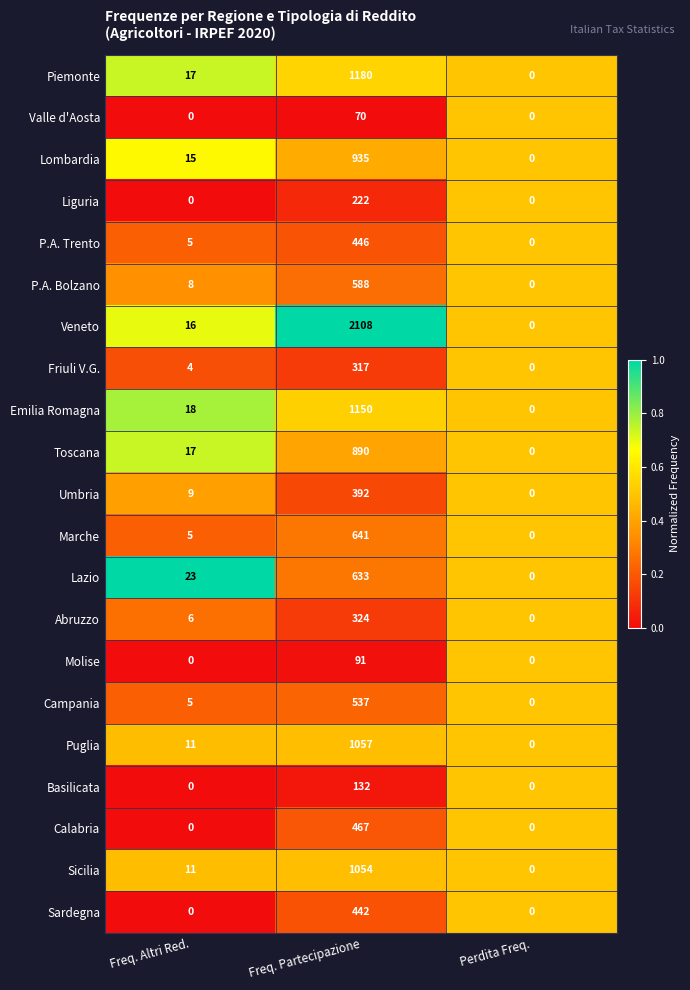

At which label is Piemonte closest to 590?

Freq. Altri Red.